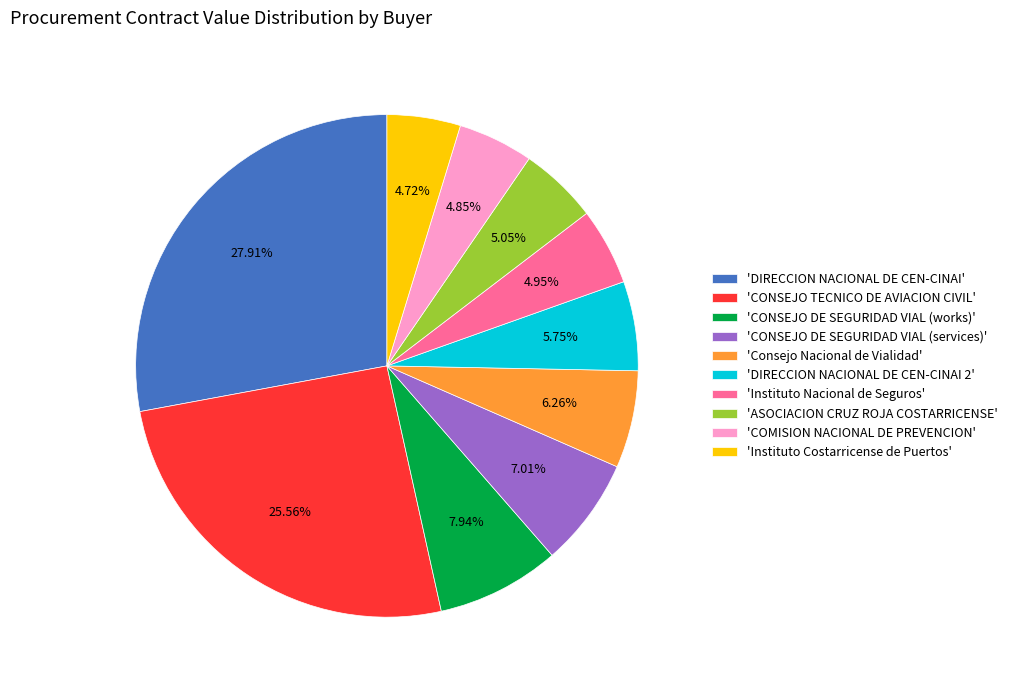

Is the sum of 'DIRECCION NACIONAL DE CEN-CINAI' and 'CONSEJO DE SEGURIDAD VIAL (works)' greater than half?

No